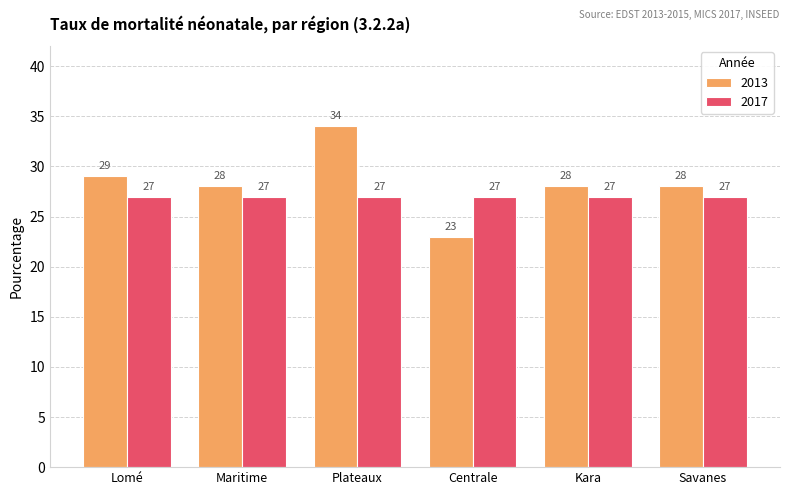

Rank the series by their average value, from lowest to highest.

2017, 2013